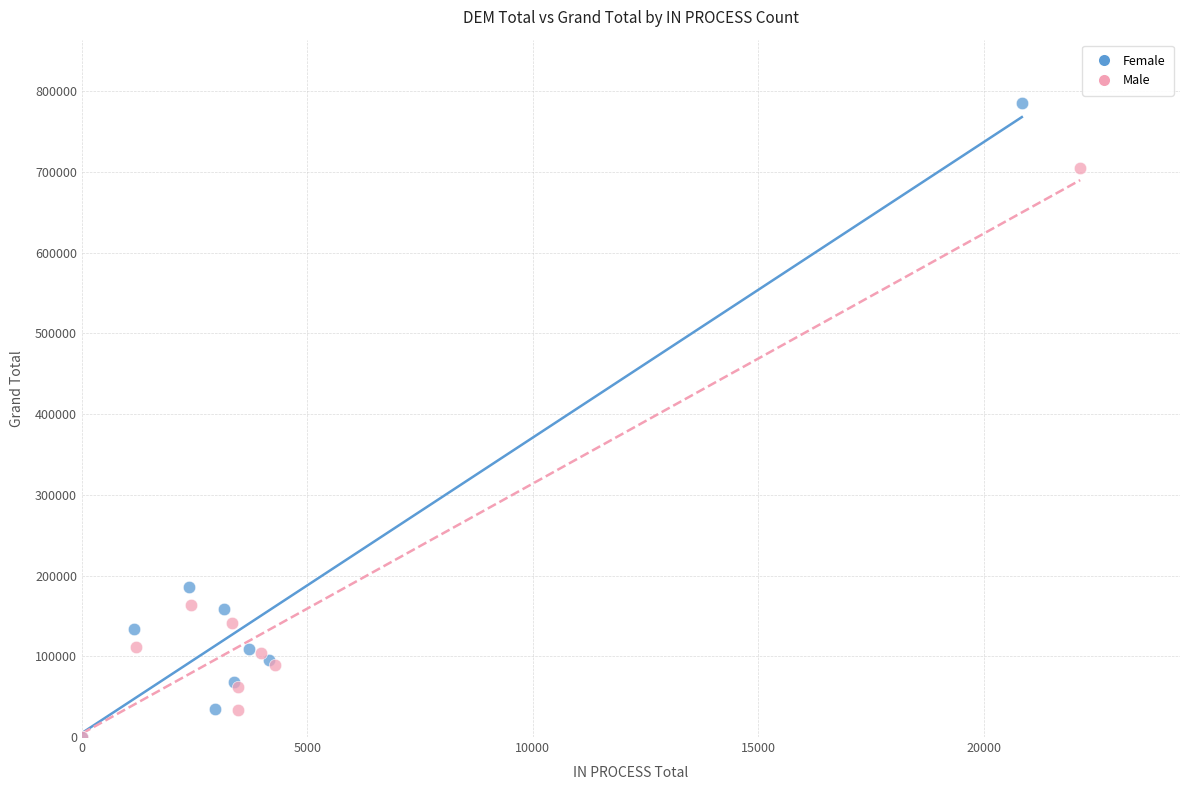

Which series reaches the maximum Y coordinate?

Female